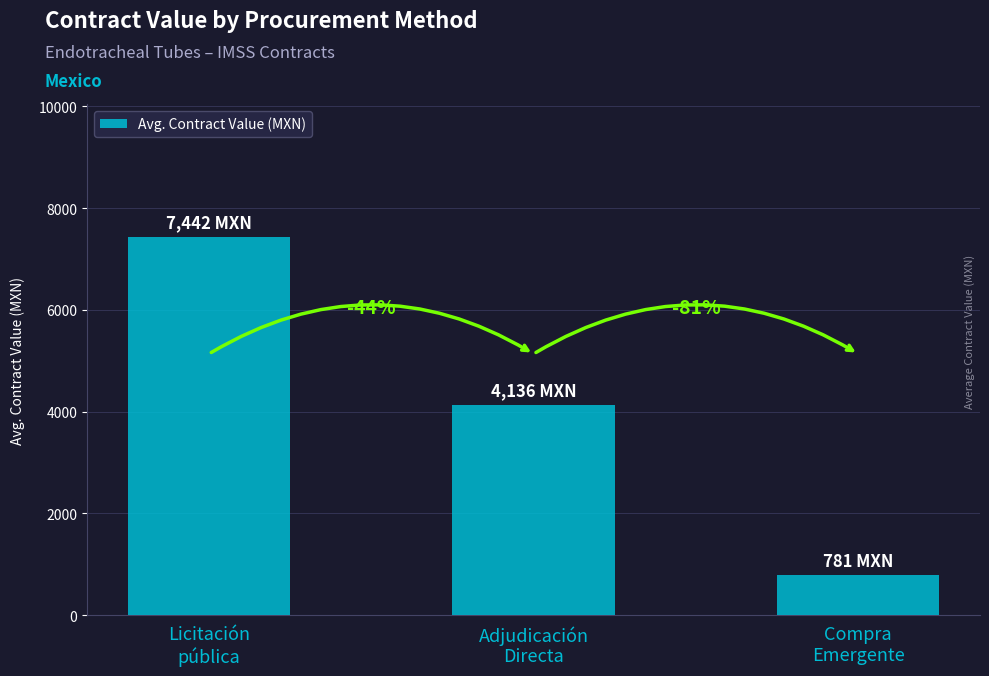

How many bars are there in total?

3